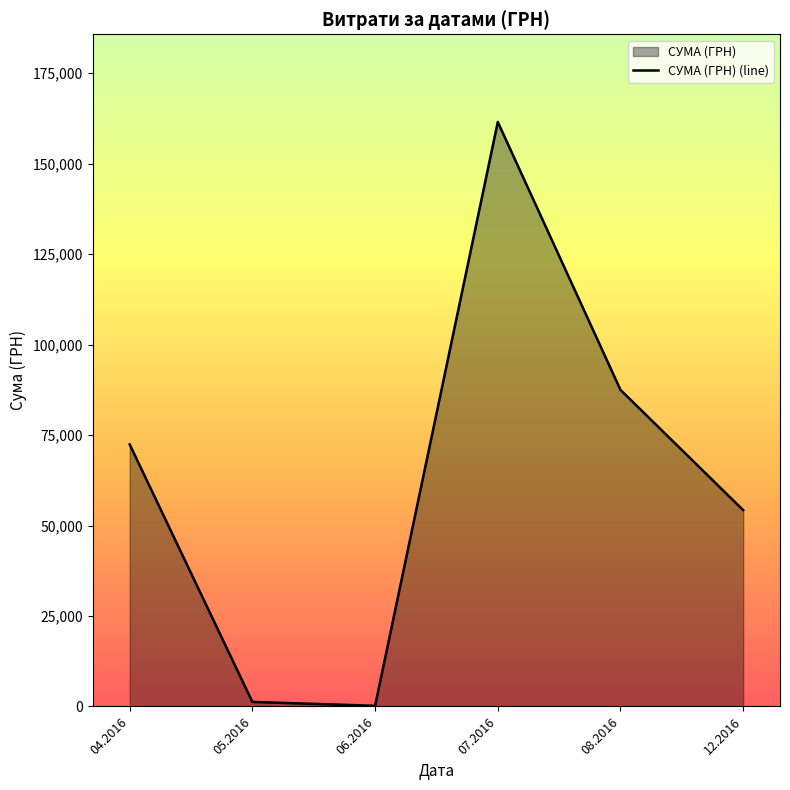

List the labels in order of value, smallest first.

06.2016, 05.2016, 12.2016, 04.2016, 08.2016, 07.2016